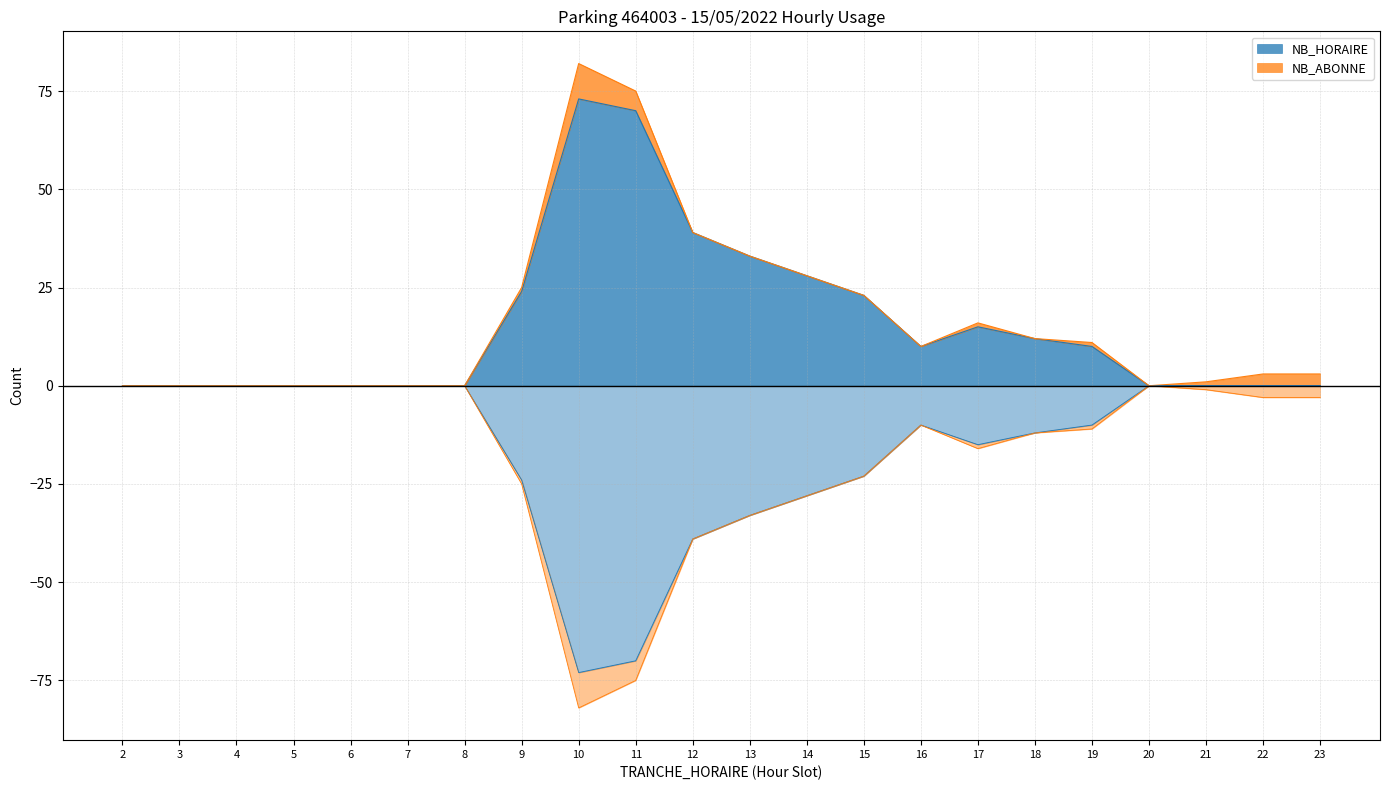

At which label does the data first exceed 10?

9